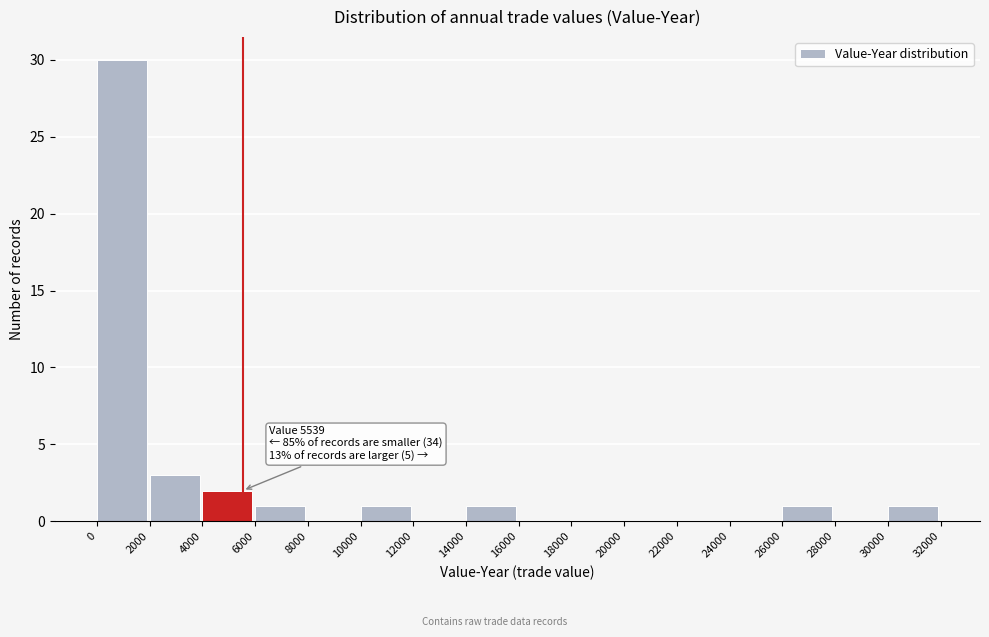

Which range on the x-axis has the tallest bar?

0 to 2000